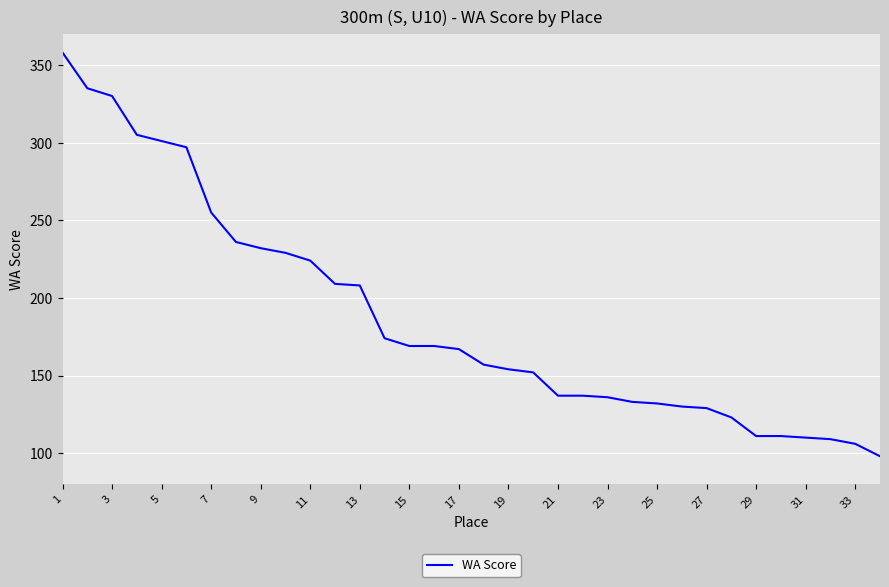

How many distinct data groups are displayed?

1